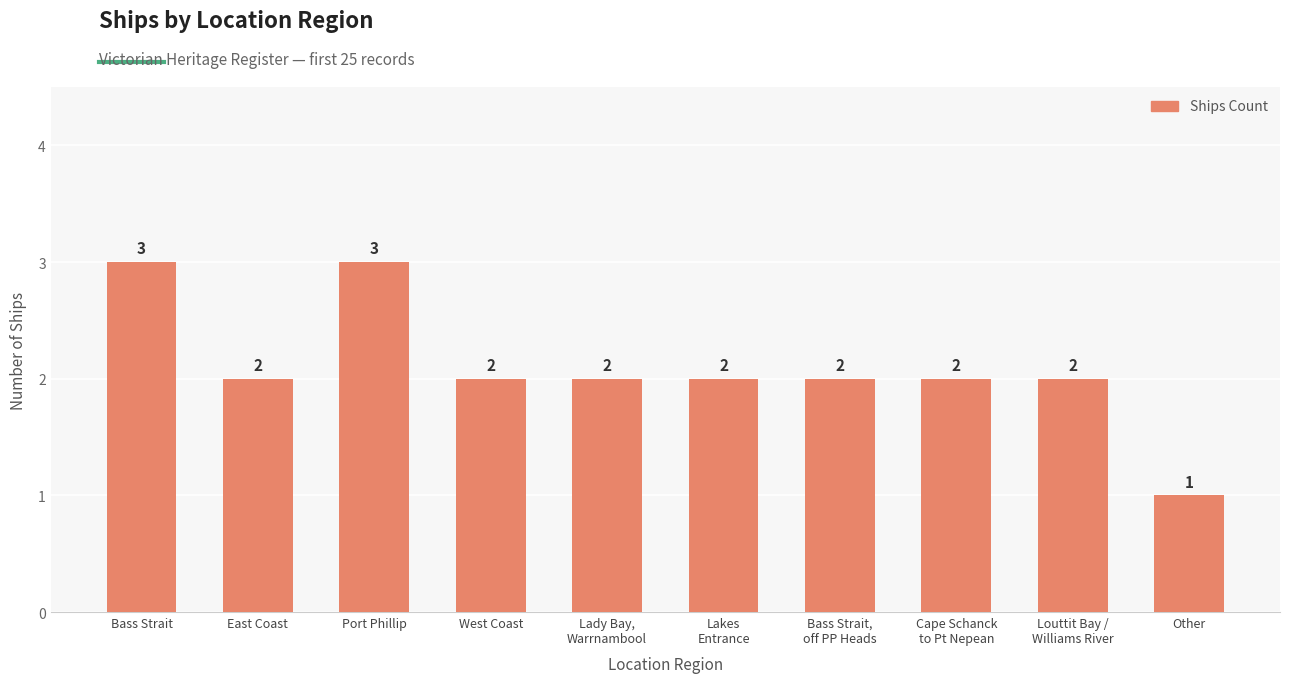

What is the label of the 1st bar from the right?

Other